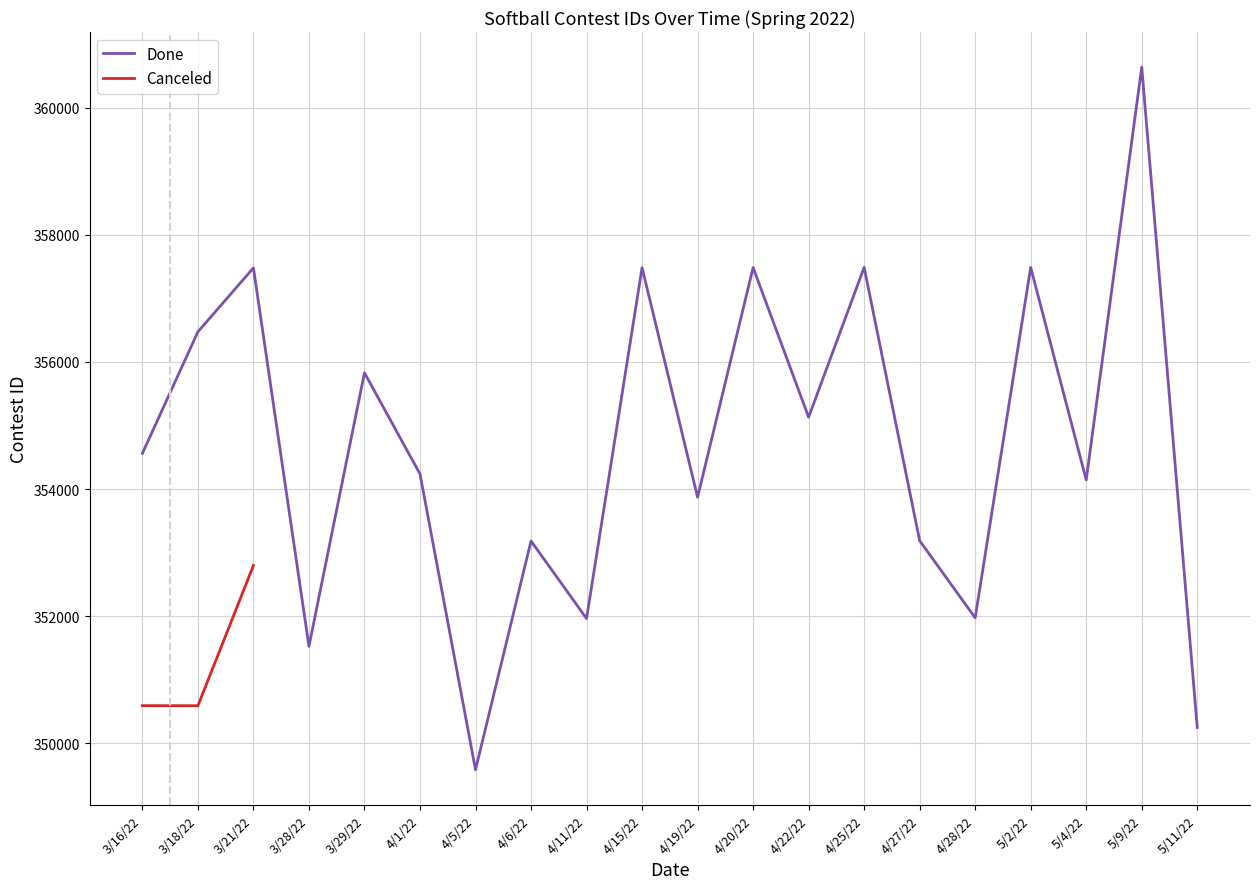

What is the greatest value displayed?

360636